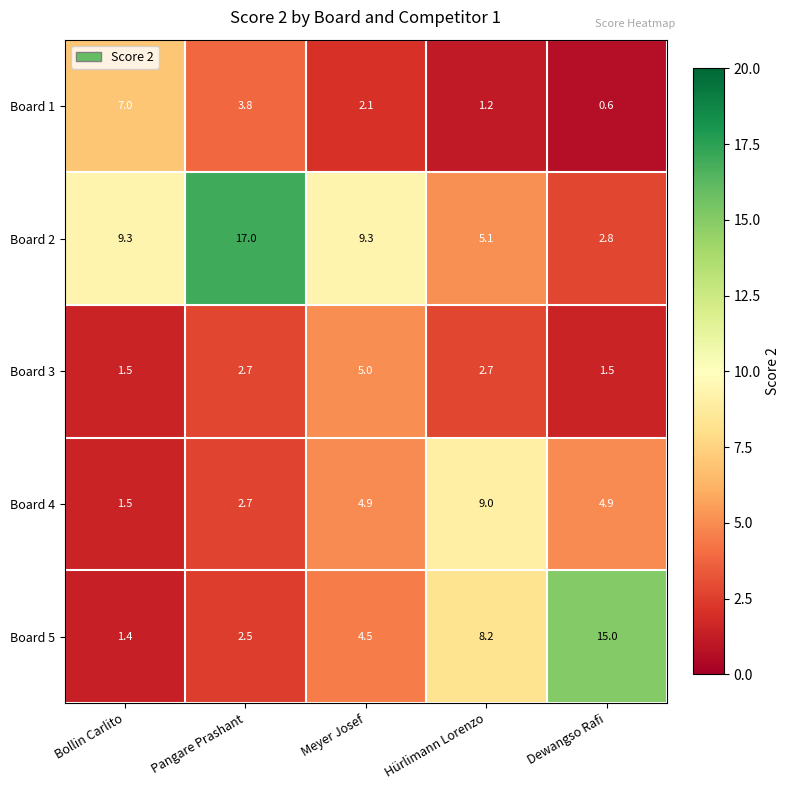

What is the maximum value shown in the chart?

17.0